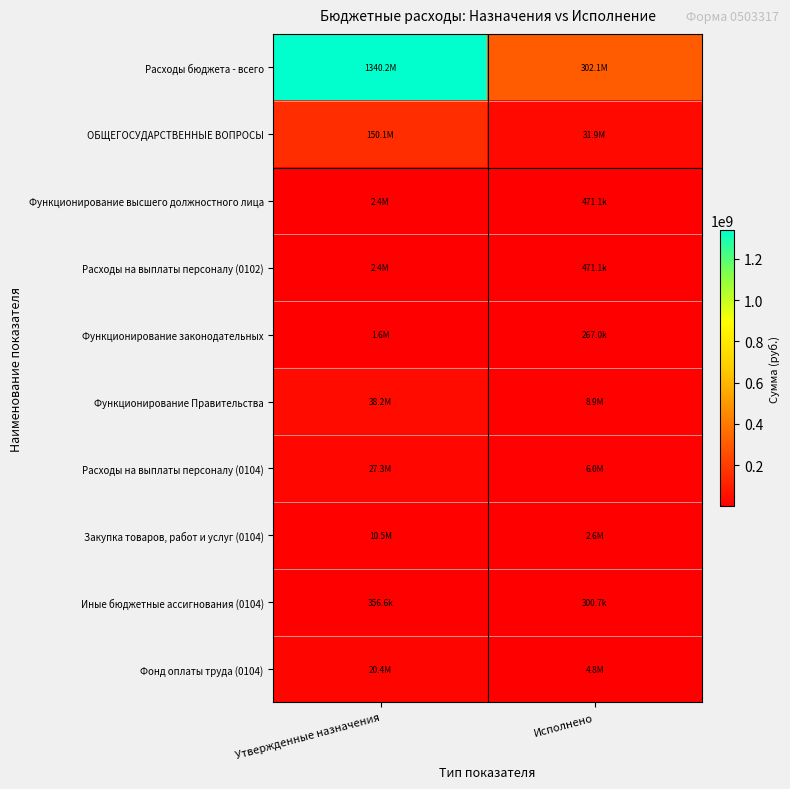

Which series has the widest spread of values?

Расходы бюджета - всего